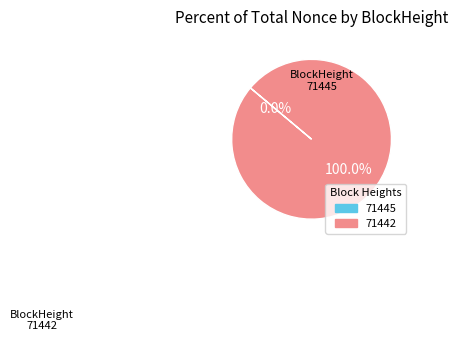

How many segments does this pie chart have?

2